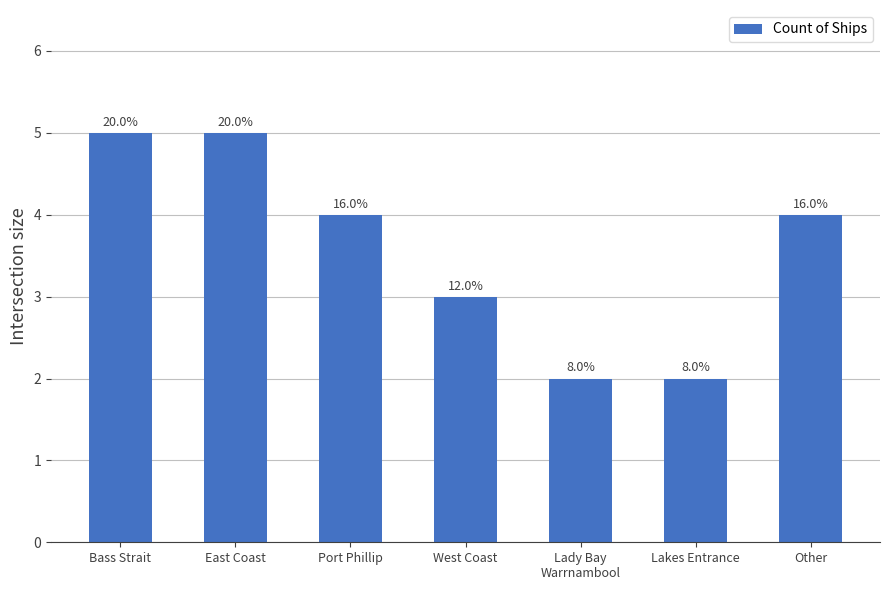

Is it true that the value at West Coast is 4?

False